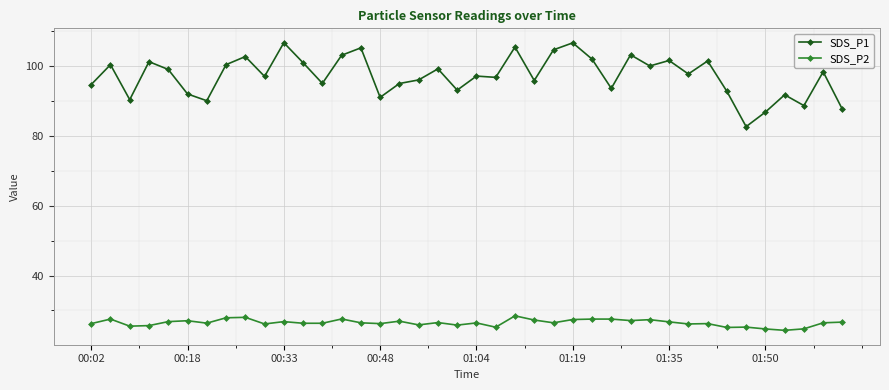

What is the value of the SDS_P1 point at the 22nd from the left?

96.8